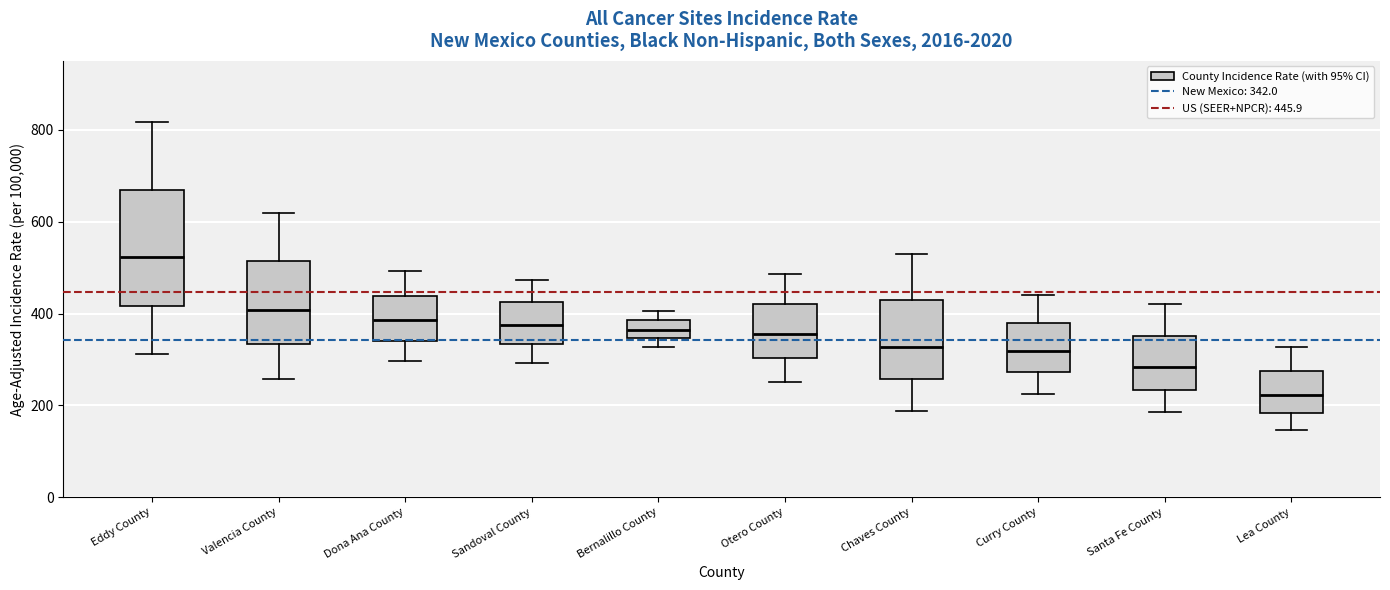

Which box is the tallest, from its lower edge to its upper edge?

Eddy County